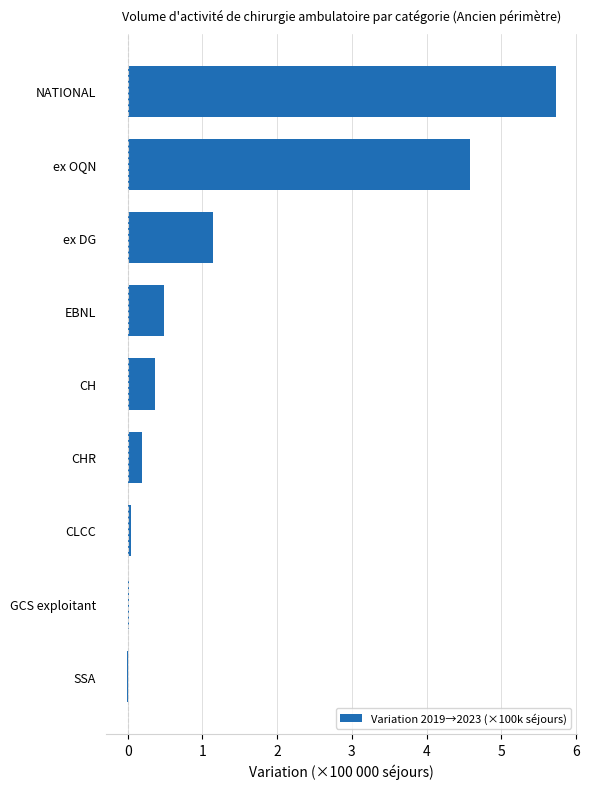

What is the maximum value shown in the chart?

5.7